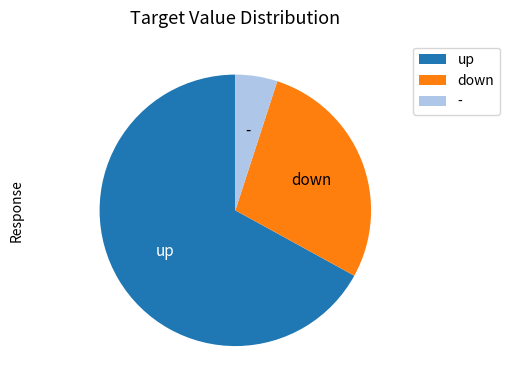

Do - and up together represent more than half of the pie?

Yes